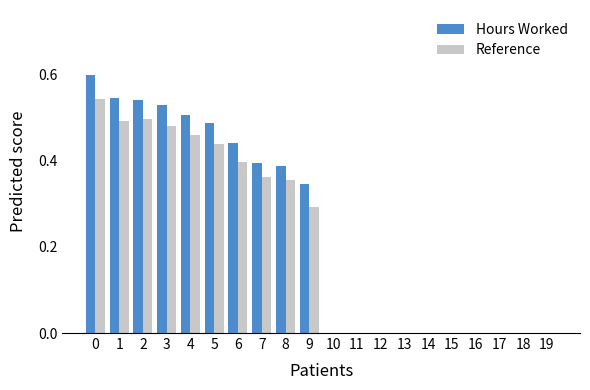

True or false: Hours Worked has a value of -0.4 at 10.

False